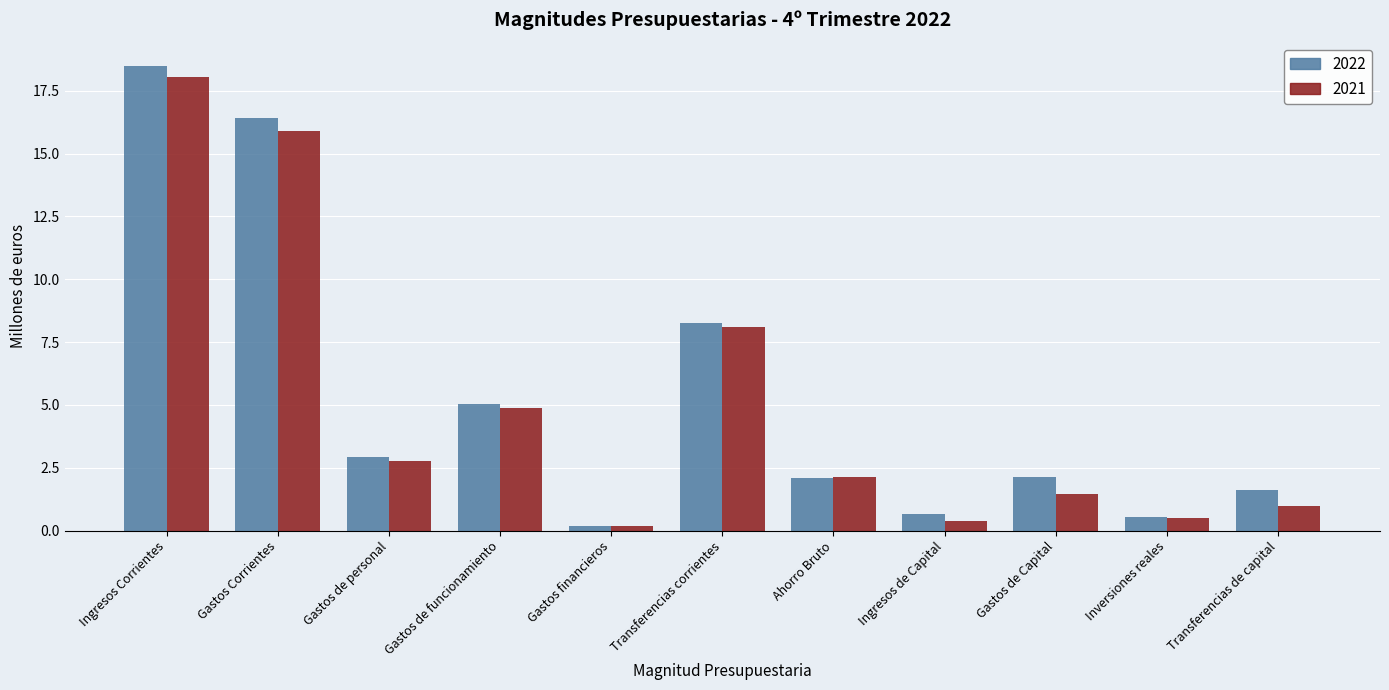

At Gastos de Capital, list the series in order from largest to smallest.

2022, 2021